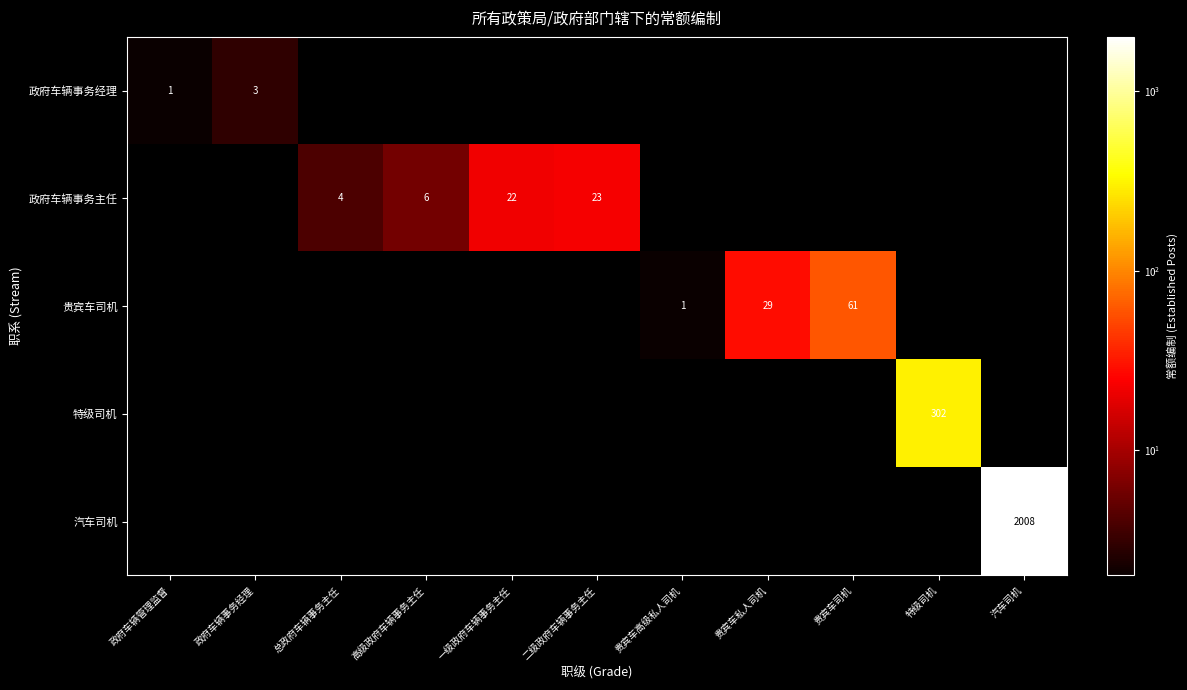

Is the value of 贵宾车司机 at 贵宾车司机 greater than the value of 政府车辆事务经理 at 政府车辆管理监督?

Yes